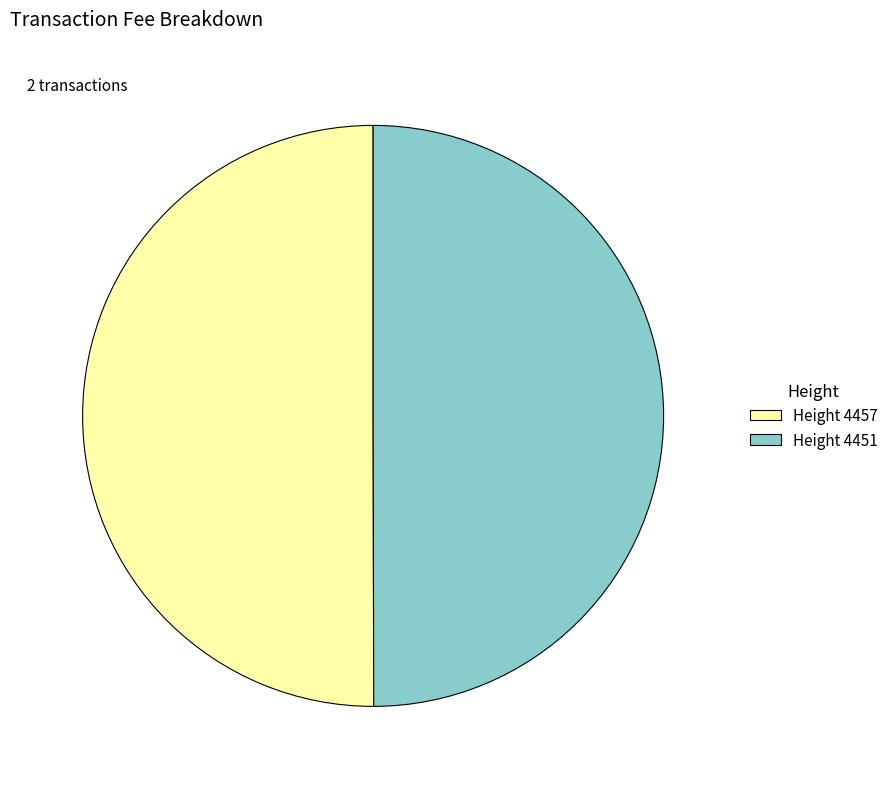

Is it true that Height 4457 is 38% of the pie?

False